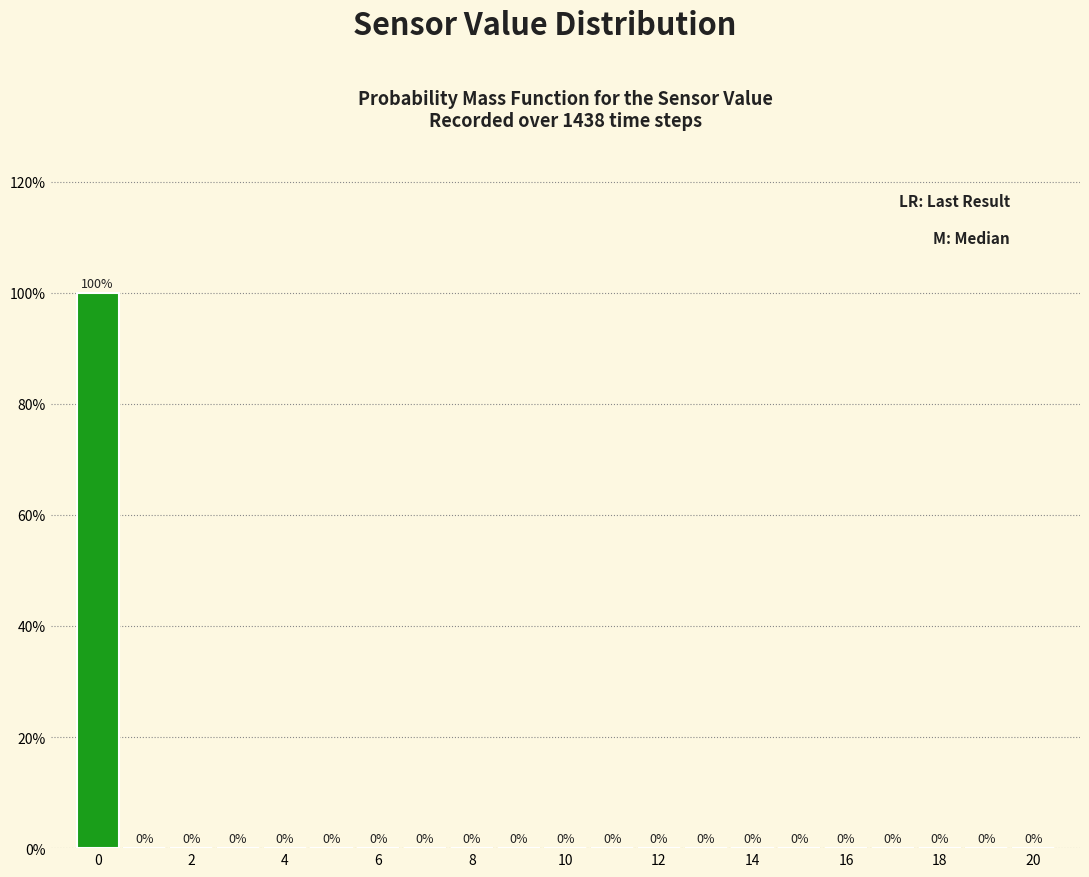

Reading left to right, transcribe this chart: for each bar, give the range it covers on the x-axis and its height. The bar edges are not printed on the chart, so give them approximately, as read against the axis.

-0.5 to 0.5: 100
0.5 to 1.5: 0
1.5 to 2.5: 0
2.5 to 3.5: 0
3.5 to 4.5: 0
4.5 to 5.5: 0
5.5 to 6.5: 0
6.5 to 7.5: 0
7.5 to 8.5: 0
8.5 to 9.5: 0
9.5 to 10.5: 0
10.5 to 11.5: 0
11.5 to 12.5: 0
12.5 to 13.5: 0
13.5 to 14.5: 0
14.5 to 15.5: 0
15.5 to 16.5: 0
16.5 to 17.5: 0
17.5 to 18.5: 0
18.5 to 19.5: 0
19.5 to 20.5: 0